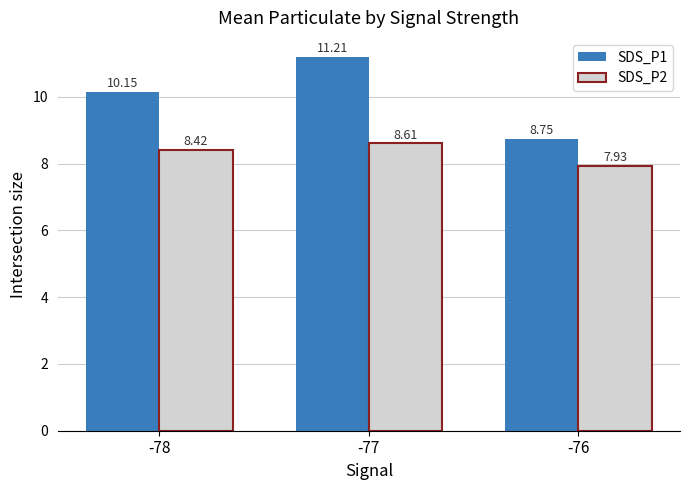

Rank the categories by SDS_P1 value from lowest to highest.

-76, -78, -77